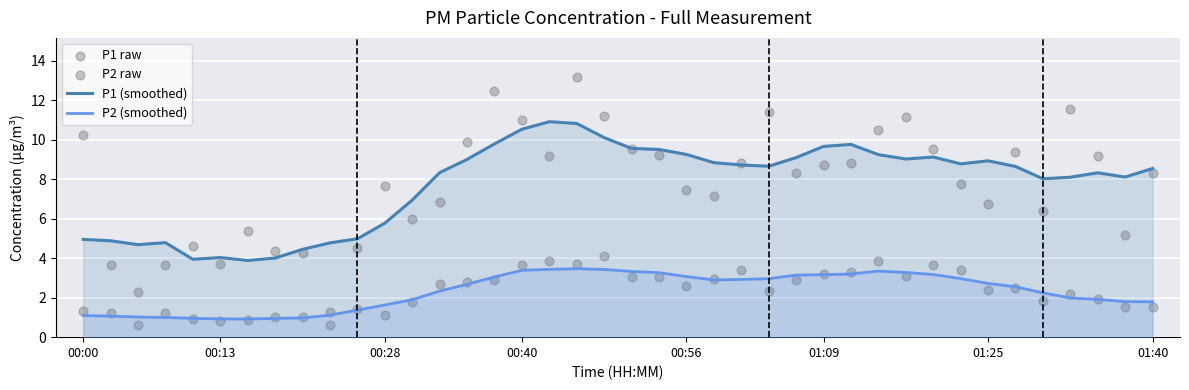

Which series has the largest total across all categories?

P1 raw